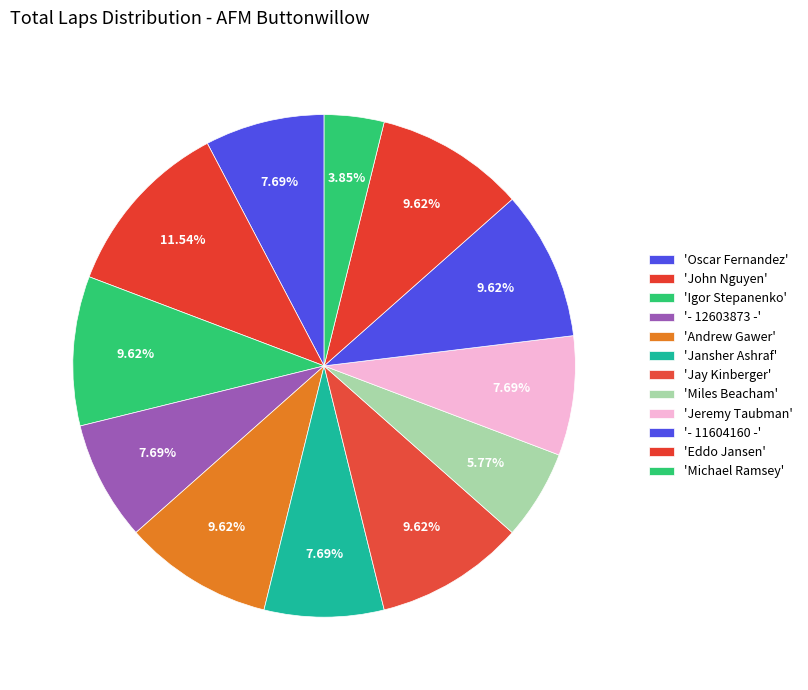

Count the number of slices in the pie.

12